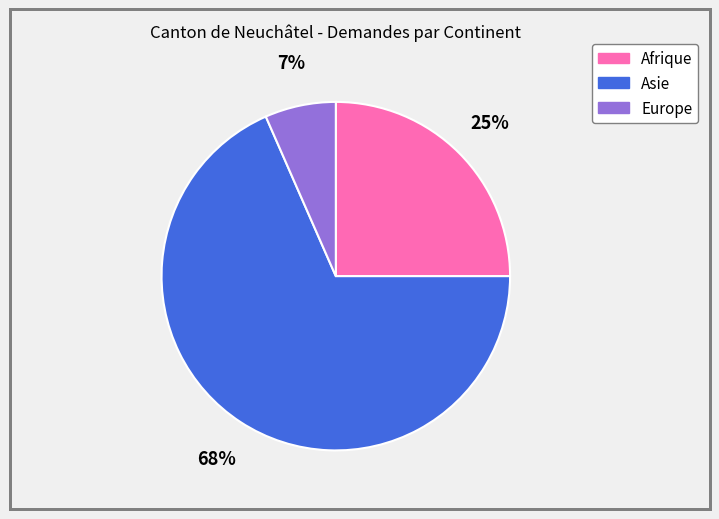

Is there any slice that represents more than half of the pie?

Yes